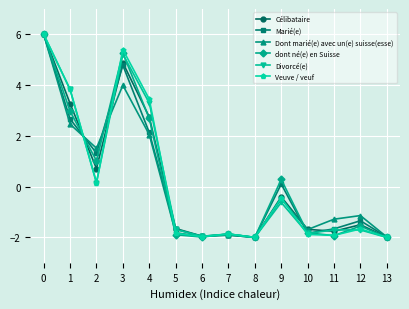

What is the value of the dont né(e) en Suisse point at the 7th from the left?

-2.0